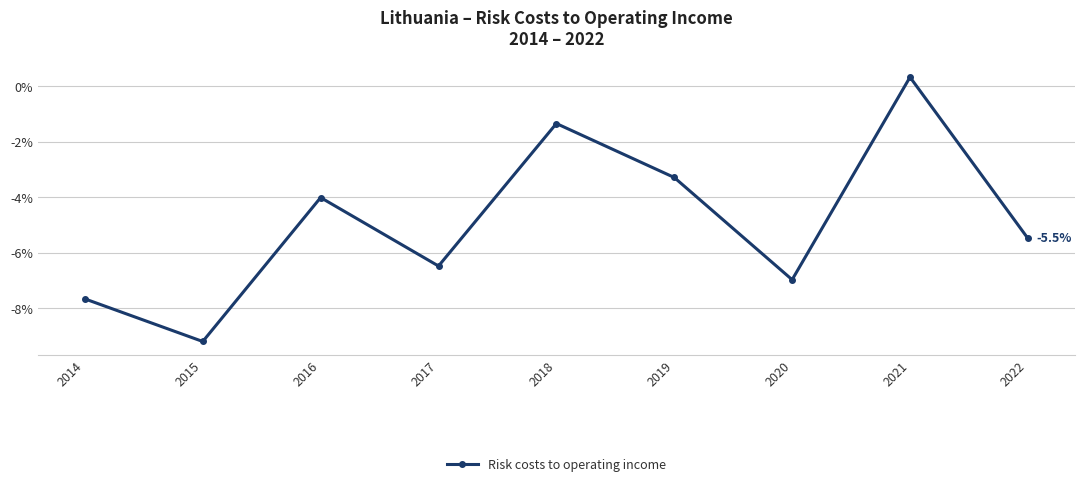

What is the change in value from 2015 to 2021?

+9.5